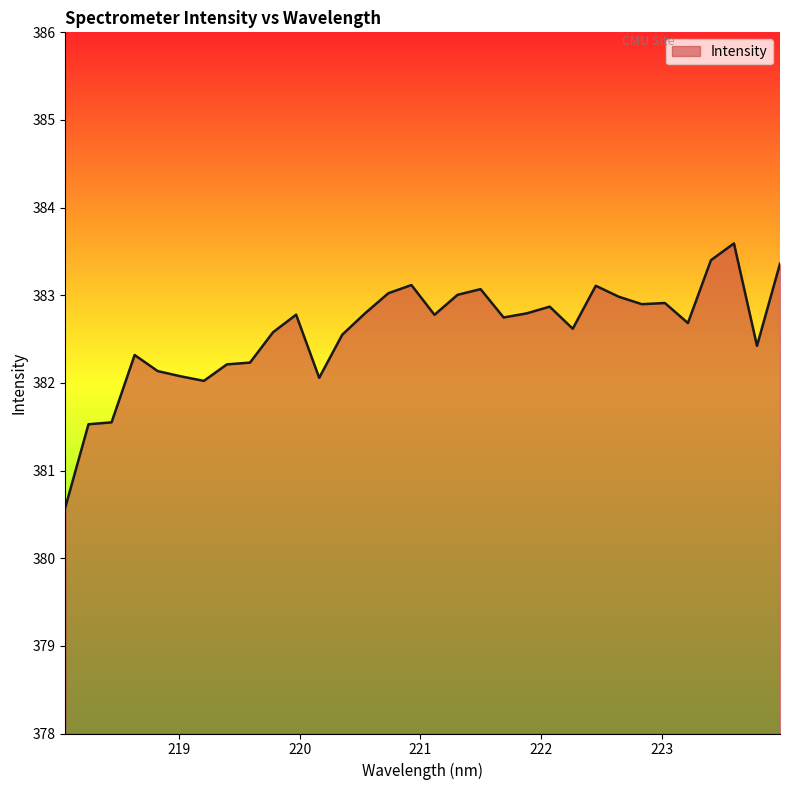

What is the difference between the maximum and minimum values?

3.0